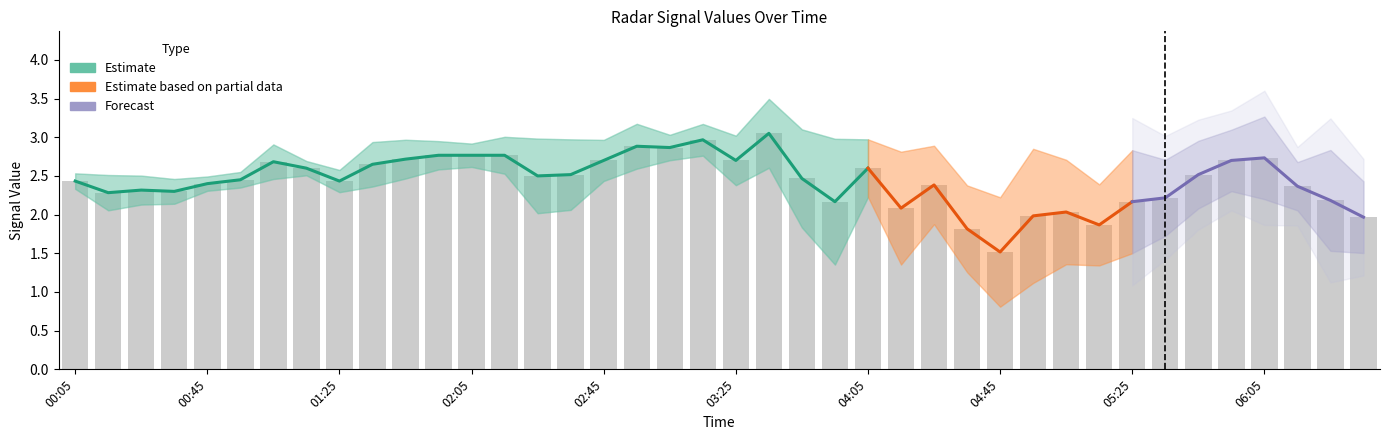

The value of 10.715 at 2013/02/07 06:05 is 2.7. True or false?

False